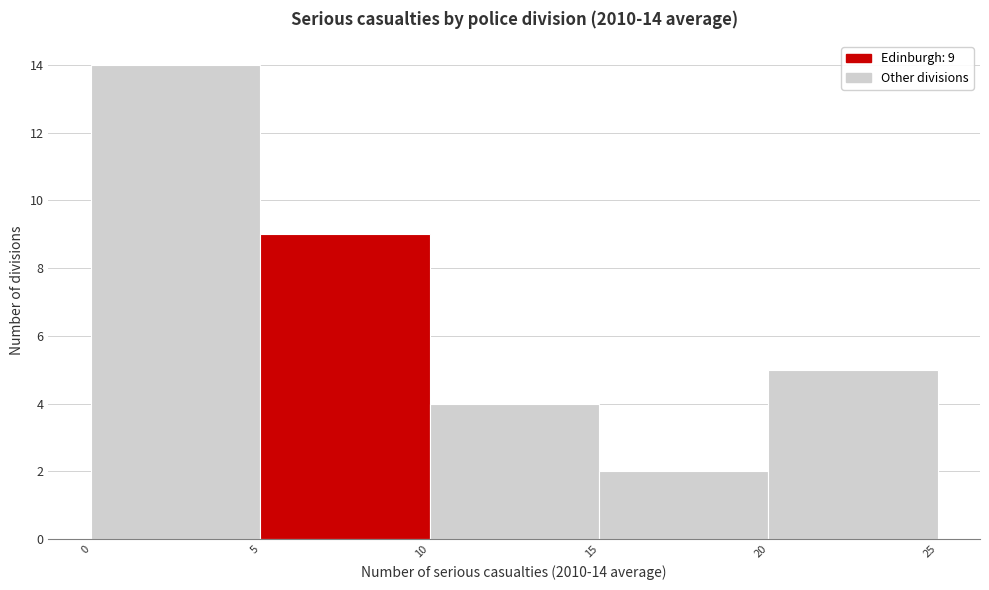

Which range on the x-axis has the tallest bar?

0 to 5